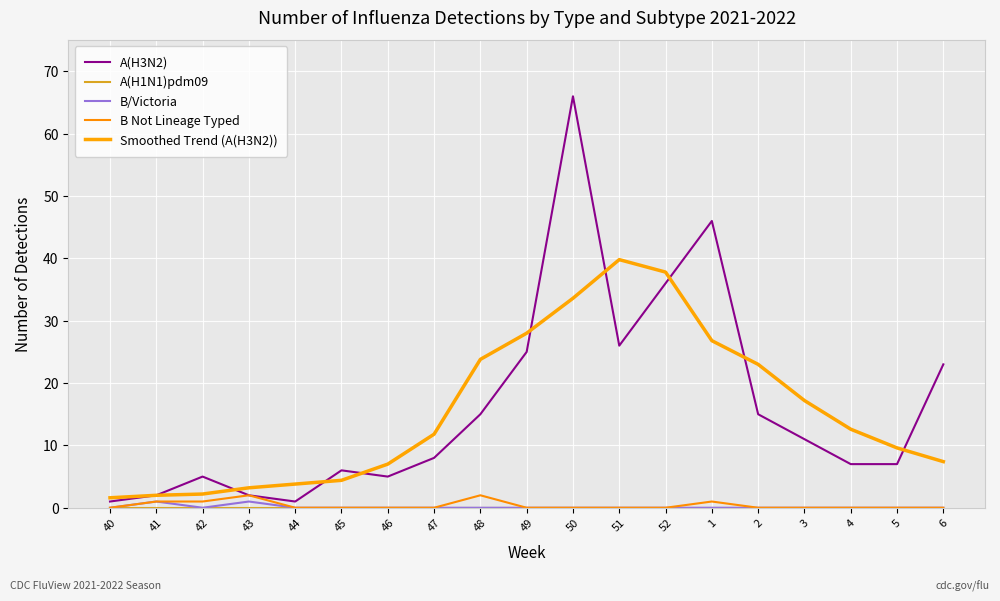

Which series has the widest spread of values?

A(H3N2)